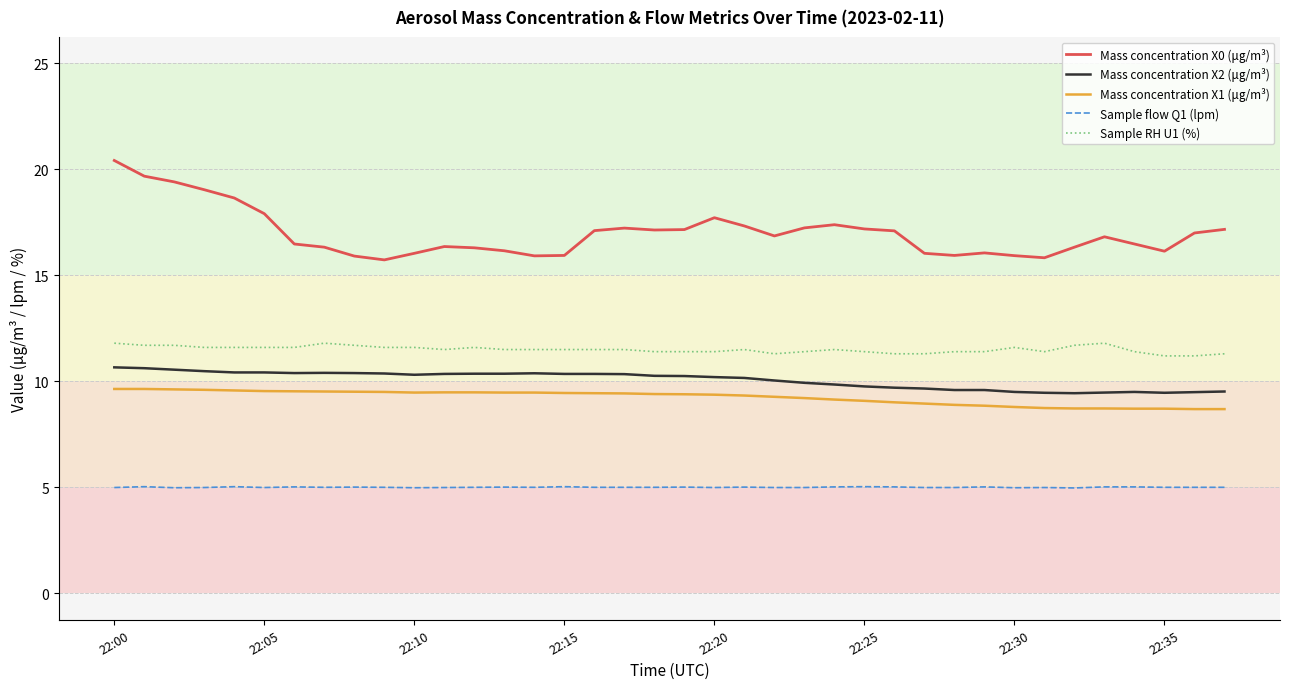

What is the difference between the maximum and minimum values in the Mass concentration X2 (μg/m³) series?

1.2